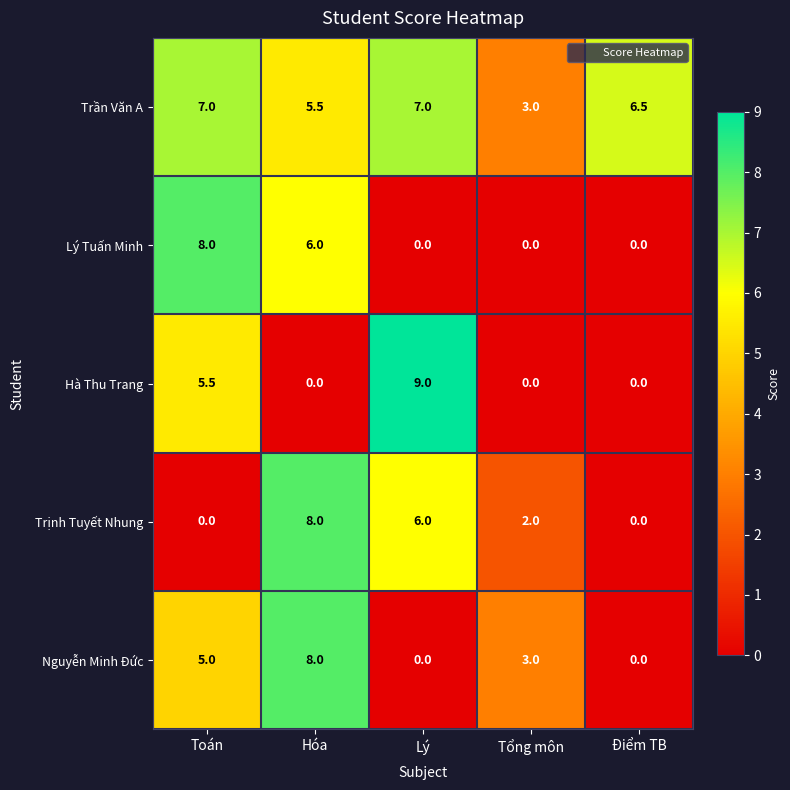

What is the total value across all series at Lý?

22.0